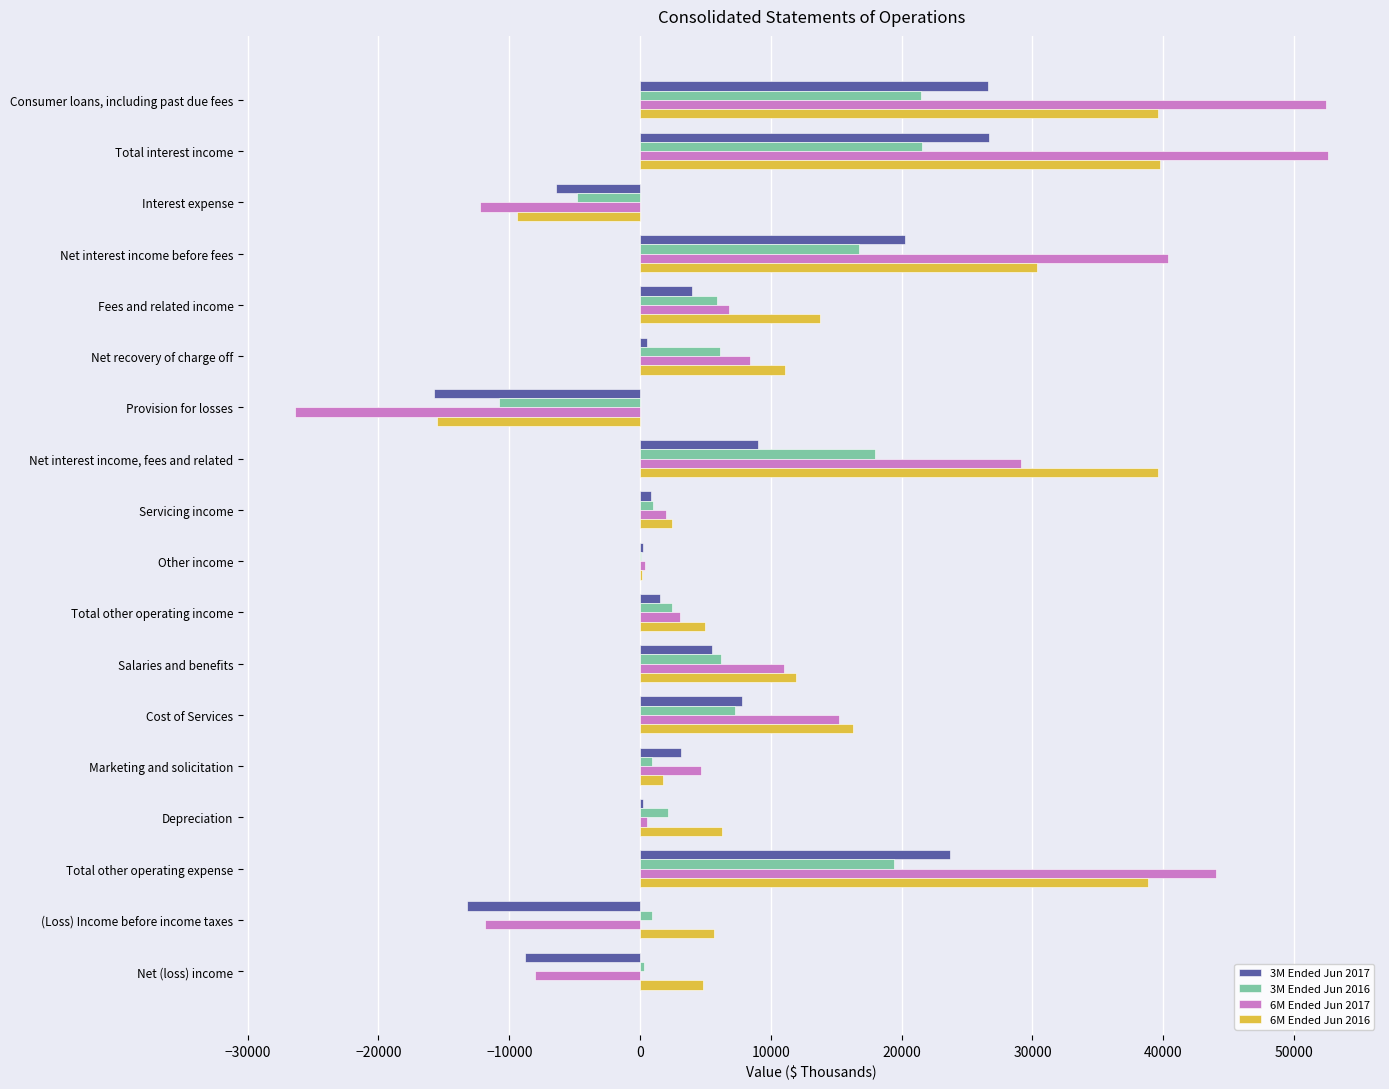

The value of 3M Ended Jun 2016 at Total other operating income is 2418. True or false?

True